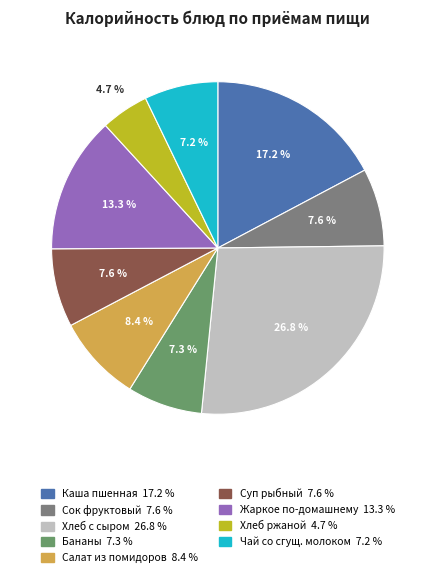

Does any single category account for the majority?

No